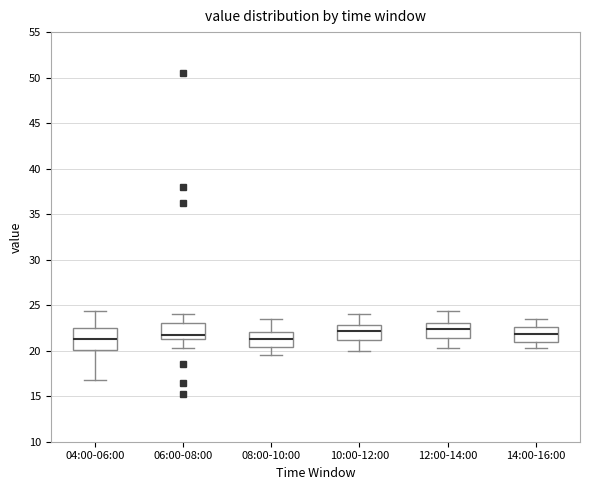

Reading left to right, transcribe this box plot: for each box, give where its median line is, the range the box spans, and where its two whiskers end, as read against the y-axis. The values are not printed on the chart, so give them approximately, as read against the axis.

04:00-06:00: median 21.5, box 20.0 to 22.5, whiskers 17.0 to 24.5
06:00-08:00: median 22.0, box 21.5 to 23.0, whiskers 20.5 to 24.0
08:00-10:00: median 21.5, box 20.5 to 22.0, whiskers 19.5 to 23.5
10:00-12:00: median 22.0, box 21.0 to 23.0, whiskers 20.0 to 24.0
12:00-14:00: median 22.5, box 21.5 to 23.0, whiskers 20.5 to 24.5
14:00-16:00: median 22.0, box 21.0 to 22.5, whiskers 20.5 to 23.5